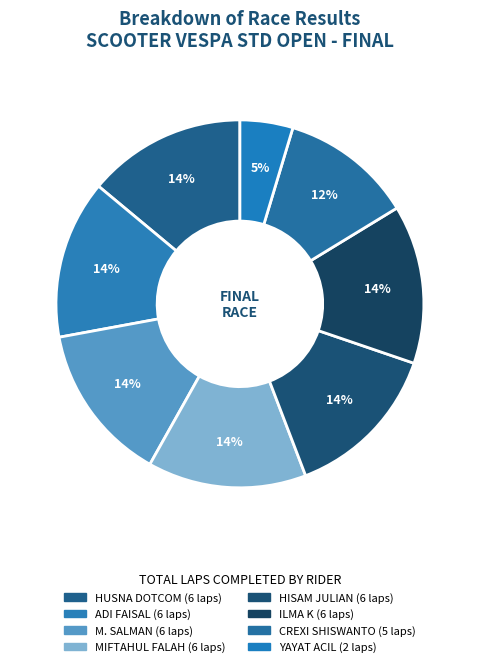

Combined, do CREXI SHISWANTO and YAYAT ACIL account for over 50%?

No